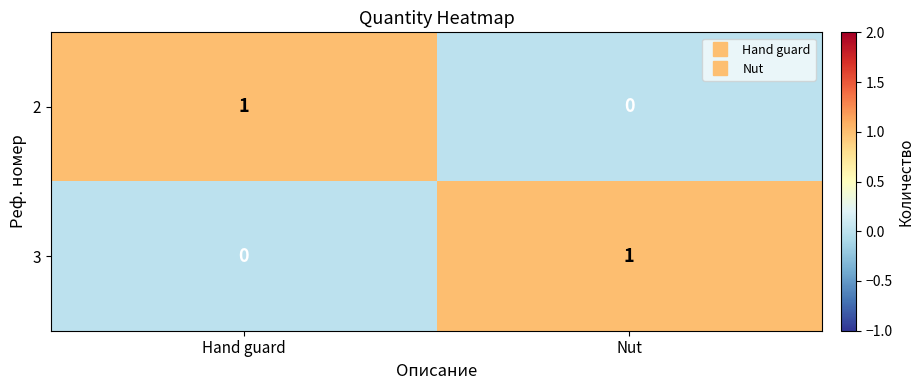

True or false: 3 has a value of 0 at Hand guard.

True